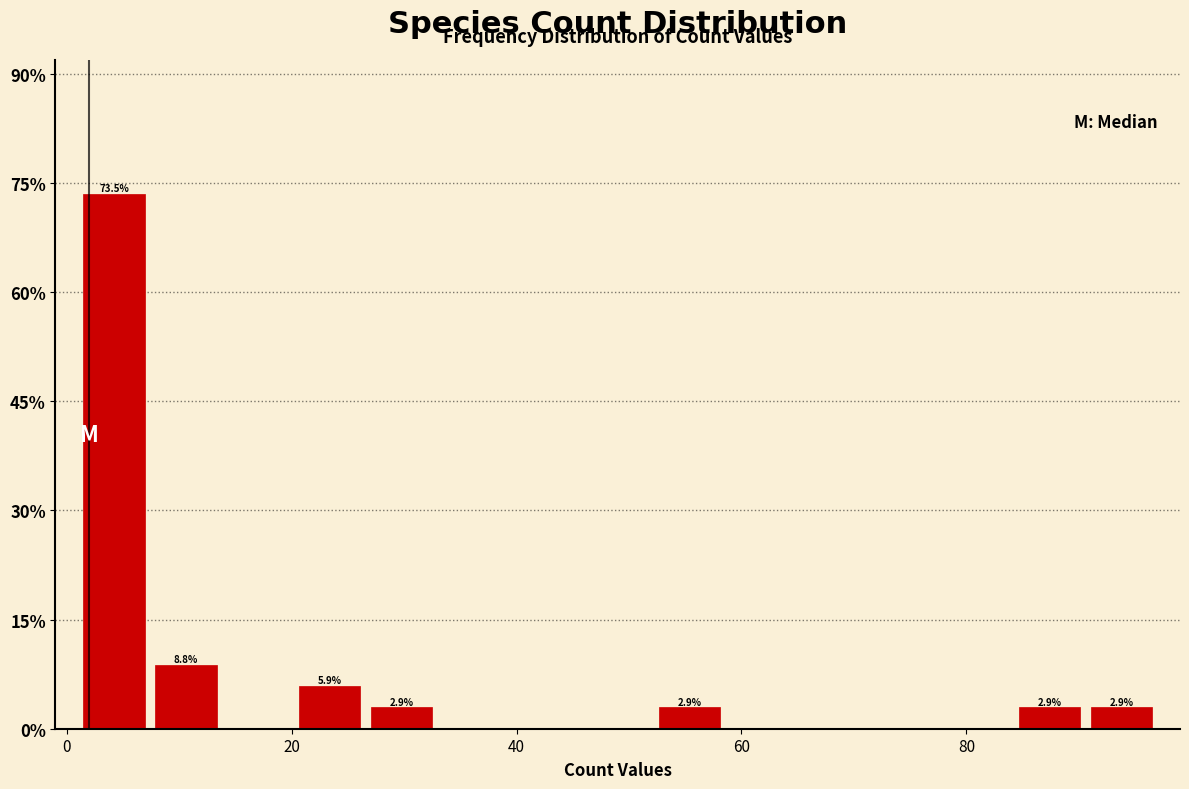

Read against the x-axis, roughly where is the centre of the tallest bar?

4